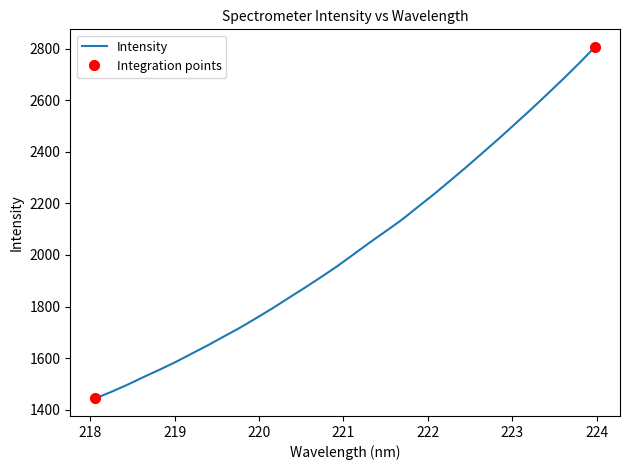

What position from the right is 219.7801?

23